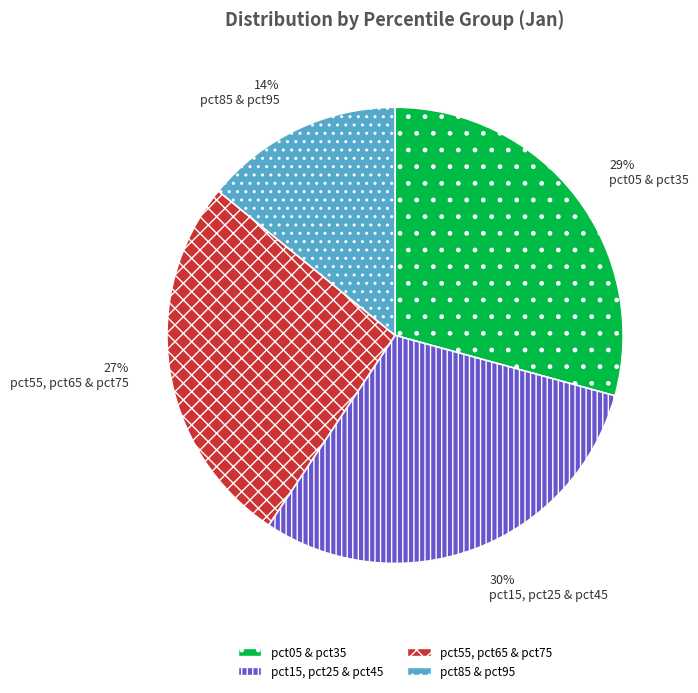

Is it true that pct05 & pct35 is 35% of the pie?

False